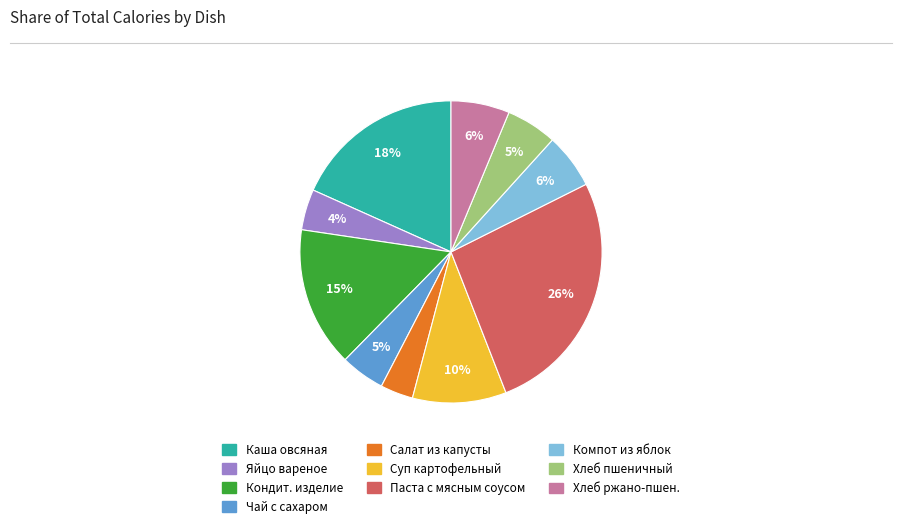

Is there a majority slice in this chart?

No